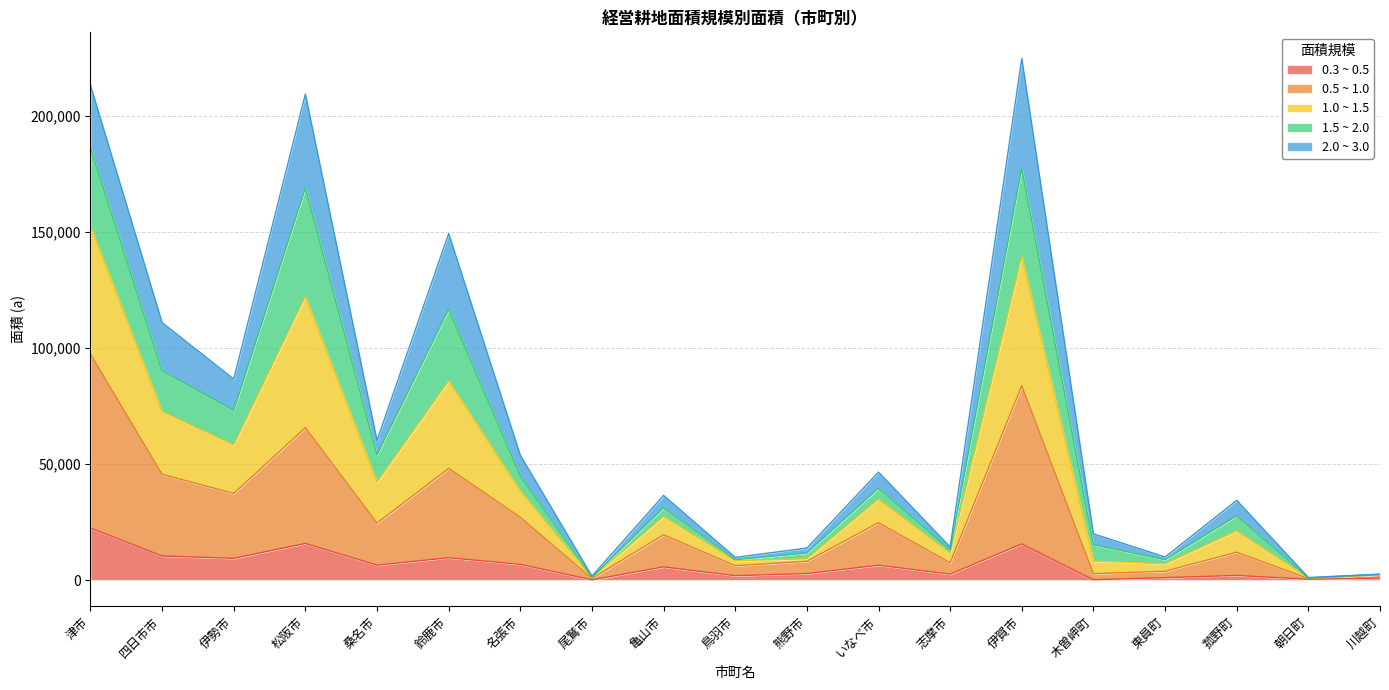

In 0.3 ~ 0.5, how many points are higher than both neighbors (excluding endpoints)?

6